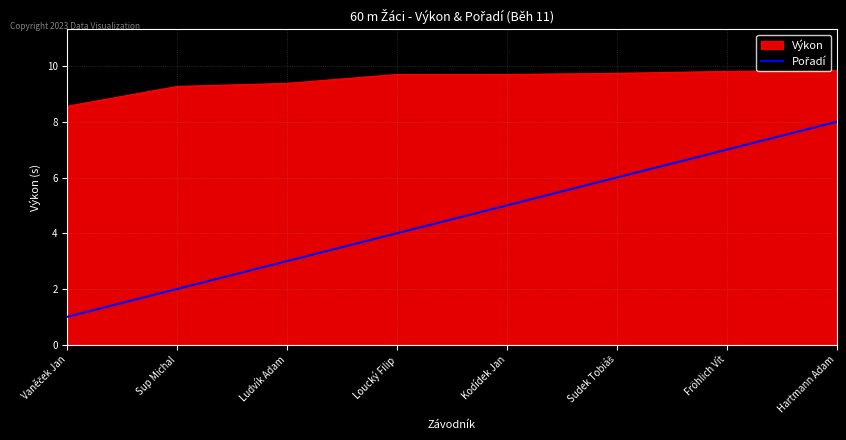

The value of Výkon at Ludvík Adam is 5.6. True or false?

False